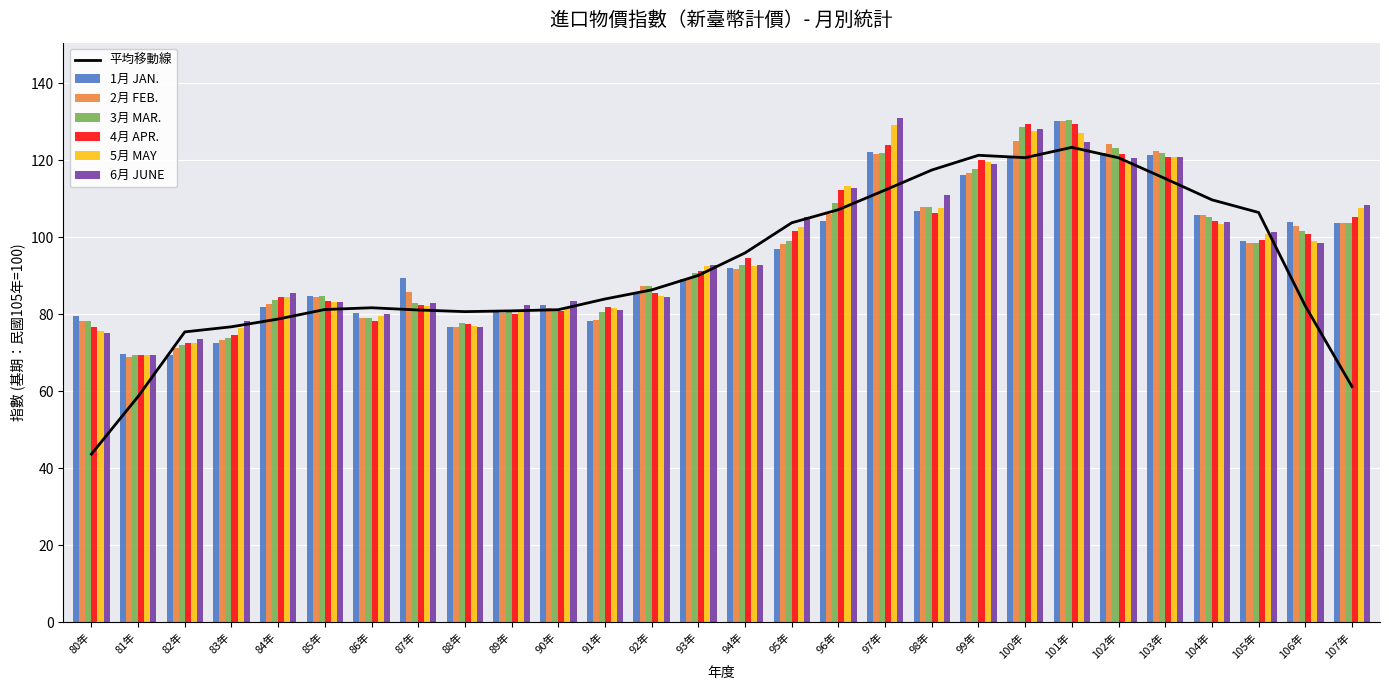

How many groups of bars are there?

28